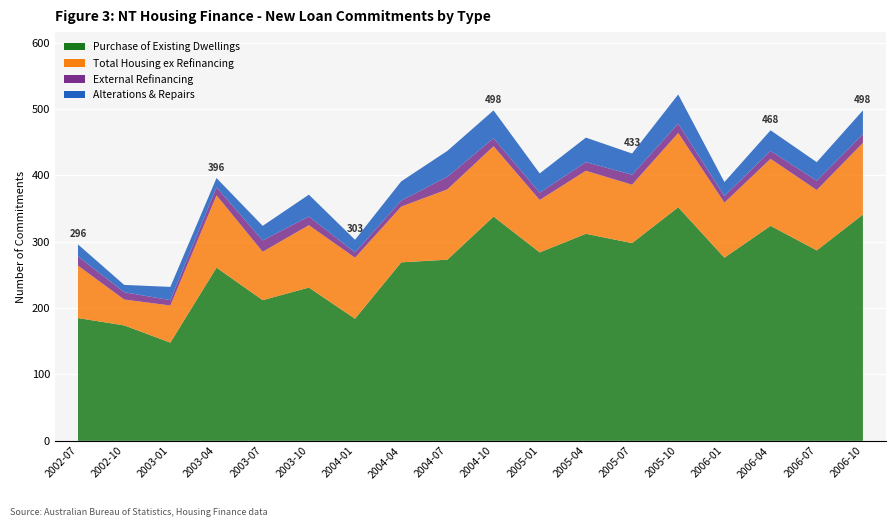

Reading left to right, list all the values displayed in this chart.

Purchase of Existing Dwellings: 2002-07=185	2002-10=174	2003-01=148	2003-04=261	2003-07=212	2003-10=231	2004-01=184	2004-04=269	2004-07=273	2004-10=338	2005-01=284	2005-04=312	2005-07=298	2005-10=352	2006-01=276	2006-04=324	2006-07=287	2006-10=341
Total Housing ex Refinancing: 2002-07=79	2002-10=39	2003-01=56	2003-04=109	2003-07=73	2003-10=94	2004-01=92	2004-04=84	2004-07=106	2004-10=106	2005-01=79	2005-04=95	2005-07=88	2005-10=112	2006-01=83	2006-04=101	2006-07=91	2006-10=108
External Refinancing: 2002-07=14	2002-10=11	2003-01=8	2003-04=12	2003-07=17	2003-10=13	2004-01=8	2004-04=9	2004-07=19	2004-10=12	2005-01=11	2005-04=13	2005-07=15	2005-10=14	2006-01=10	2006-04=12	2006-07=14	2006-10=13
Alterations & Repairs: 2002-07=18	2002-10=11	2003-01=20	2003-04=14	2003-07=22	2003-10=33	2004-01=19	2004-04=29	2004-07=39	2004-10=42	2005-01=29	2005-04=37	2005-07=32	2005-10=44	2006-01=21	2006-04=31	2006-07=28	2006-10=36